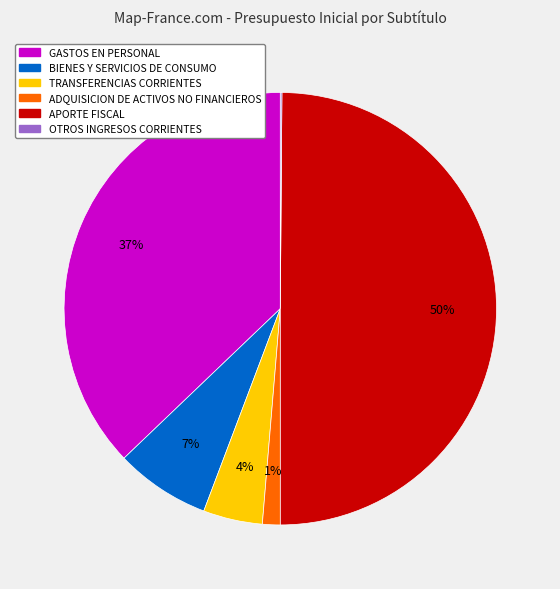

Is the sum of GASTOS EN PERSONAL and ADQUISICION DE ACTIVOS NO FINANCIEROS greater than half?

No